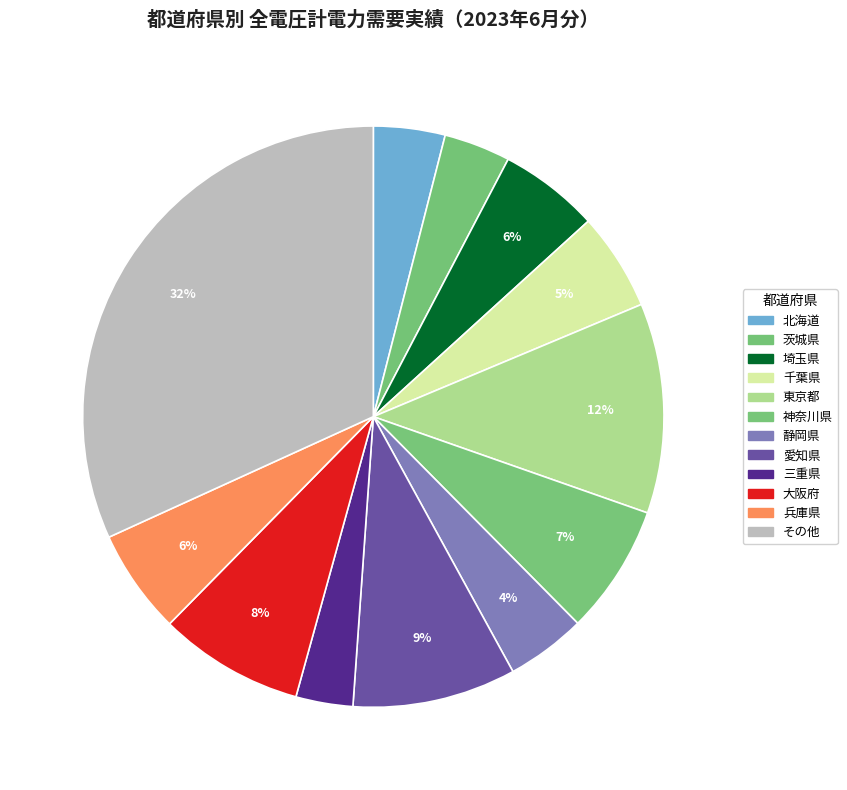

How many segments does this pie chart have?

12